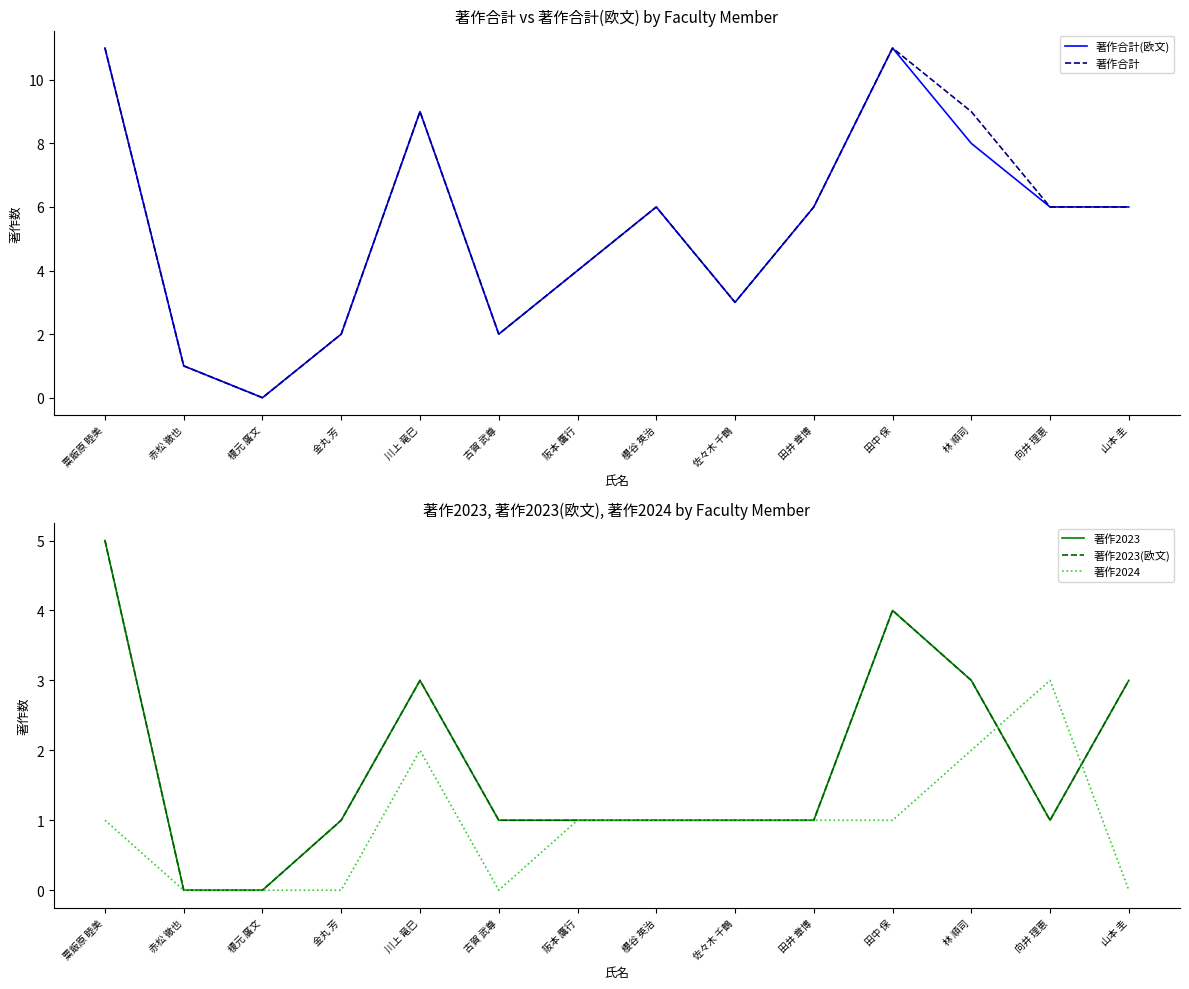

At how many categories does at least one series exceed 5?

8